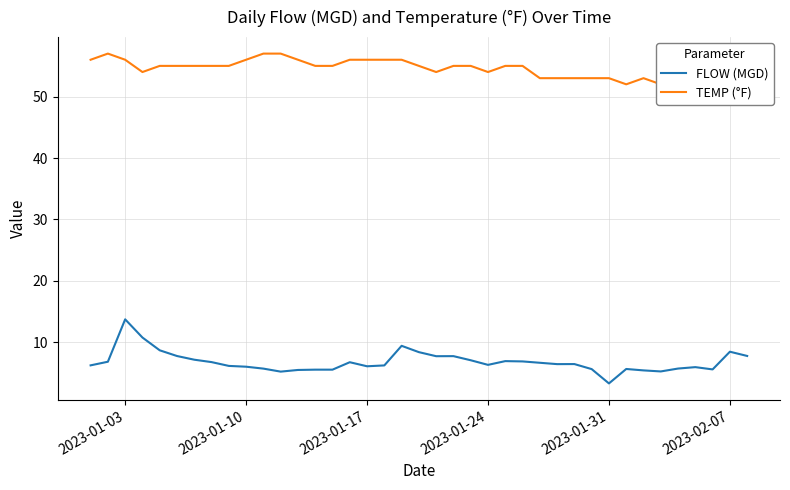

What is the minimum value for FLOW (MGD)?

3.3